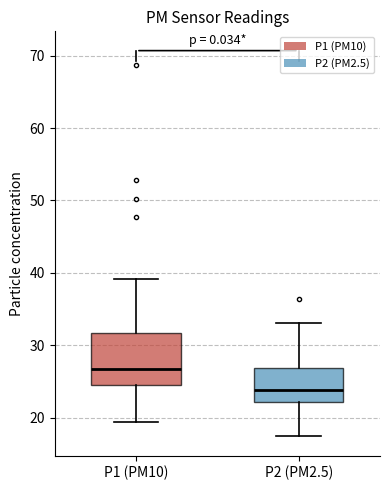

Which box's median line is the highest?

P1 (PM10)